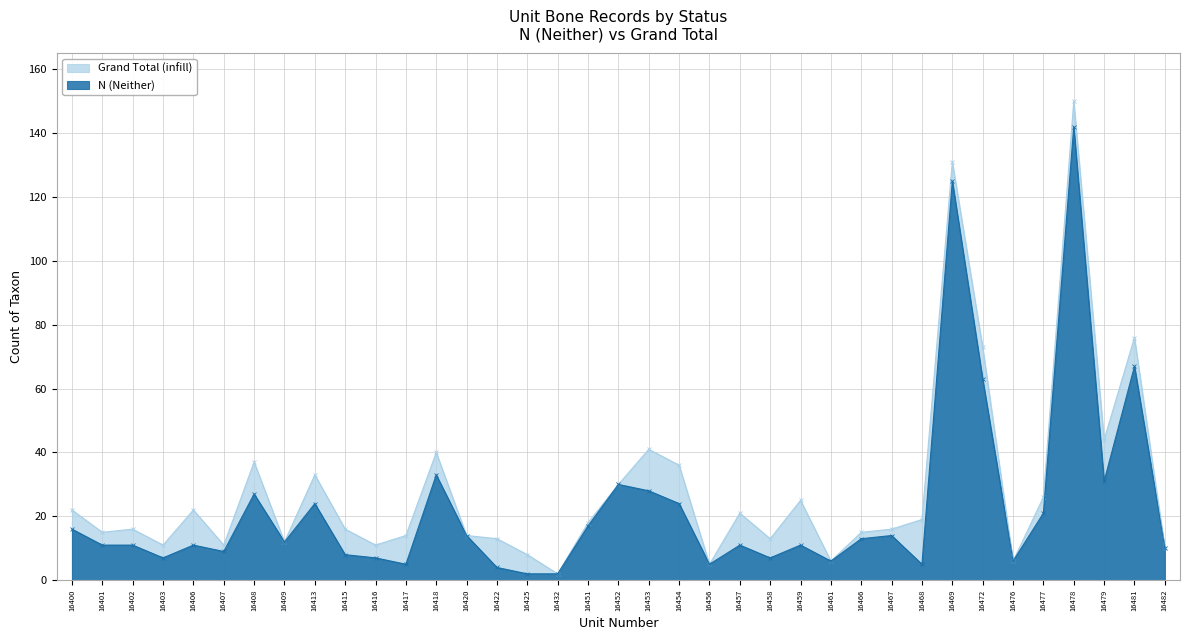

Which category has the highest value in the N (Neither) series?

16478